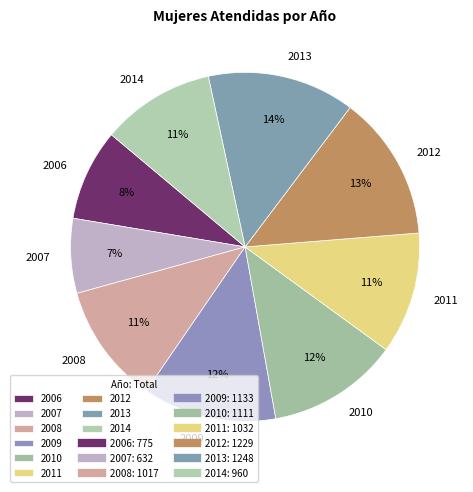

To the nearest percent, what portion does 2010 represent?

12%